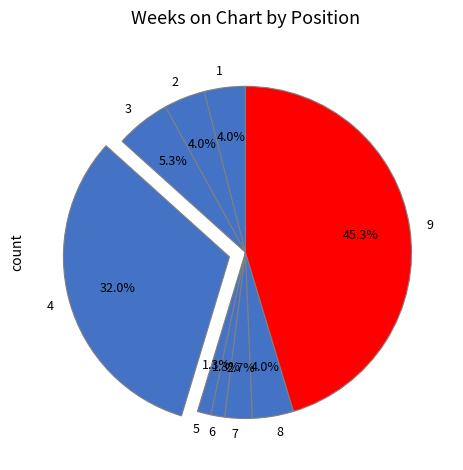

Between 5 and 9, which is larger?

9